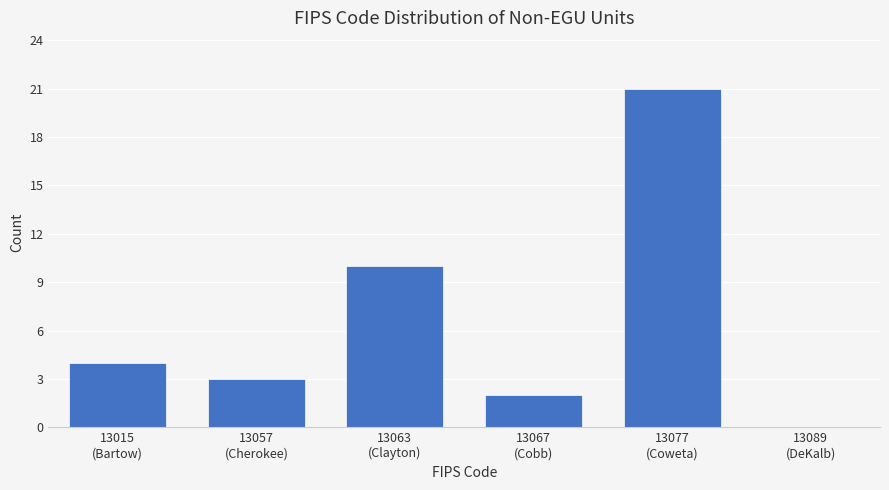

What is the maximum value shown in the chart?

21